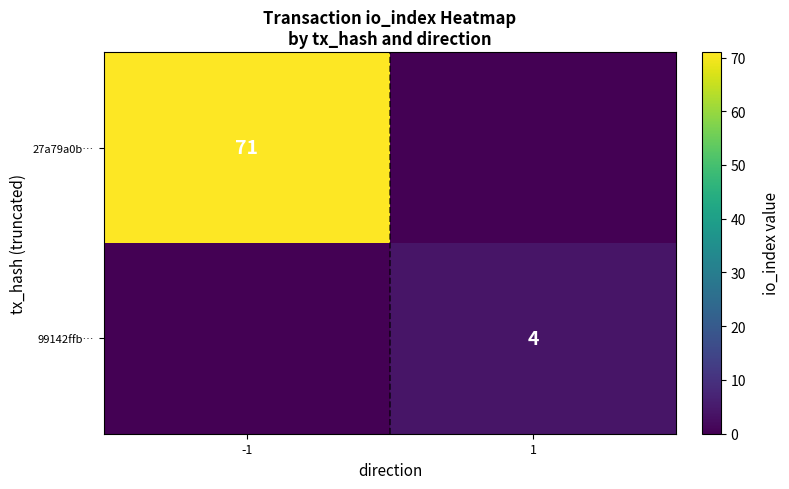

Is it true that 27a79a0b… equals 71 at -1?

True